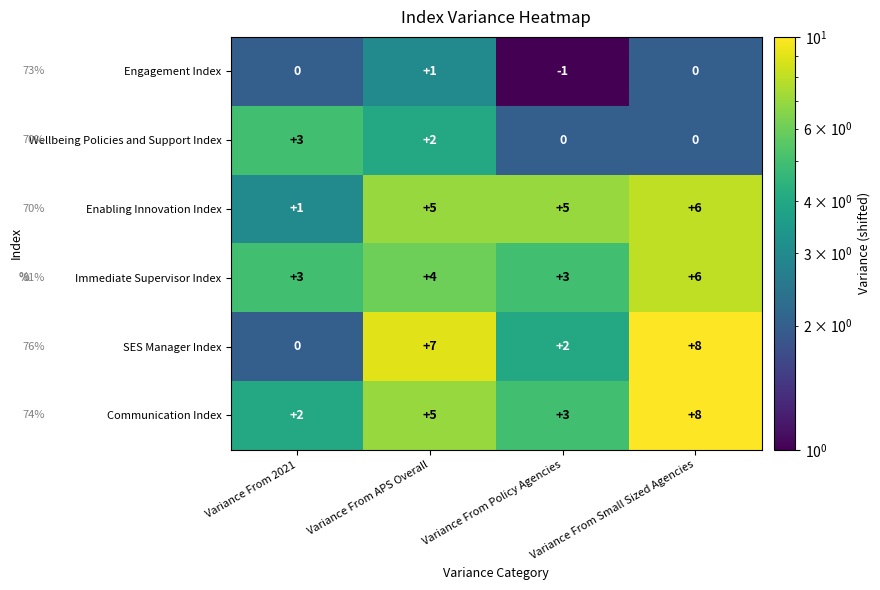

Which series has the largest range (max minus min)?

SES Manager Index